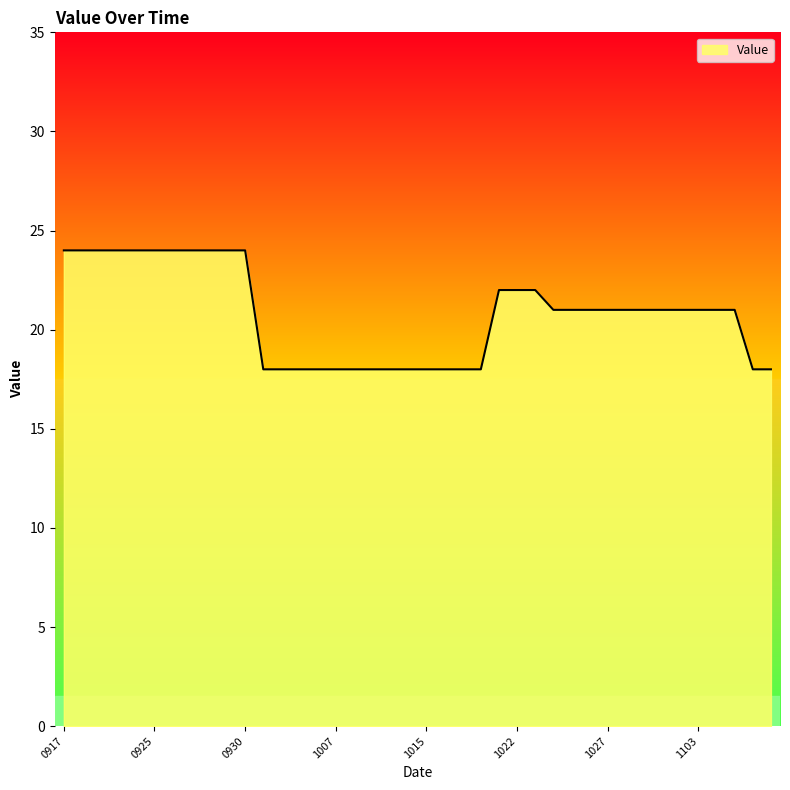

What is the minimum value shown in the chart?

18